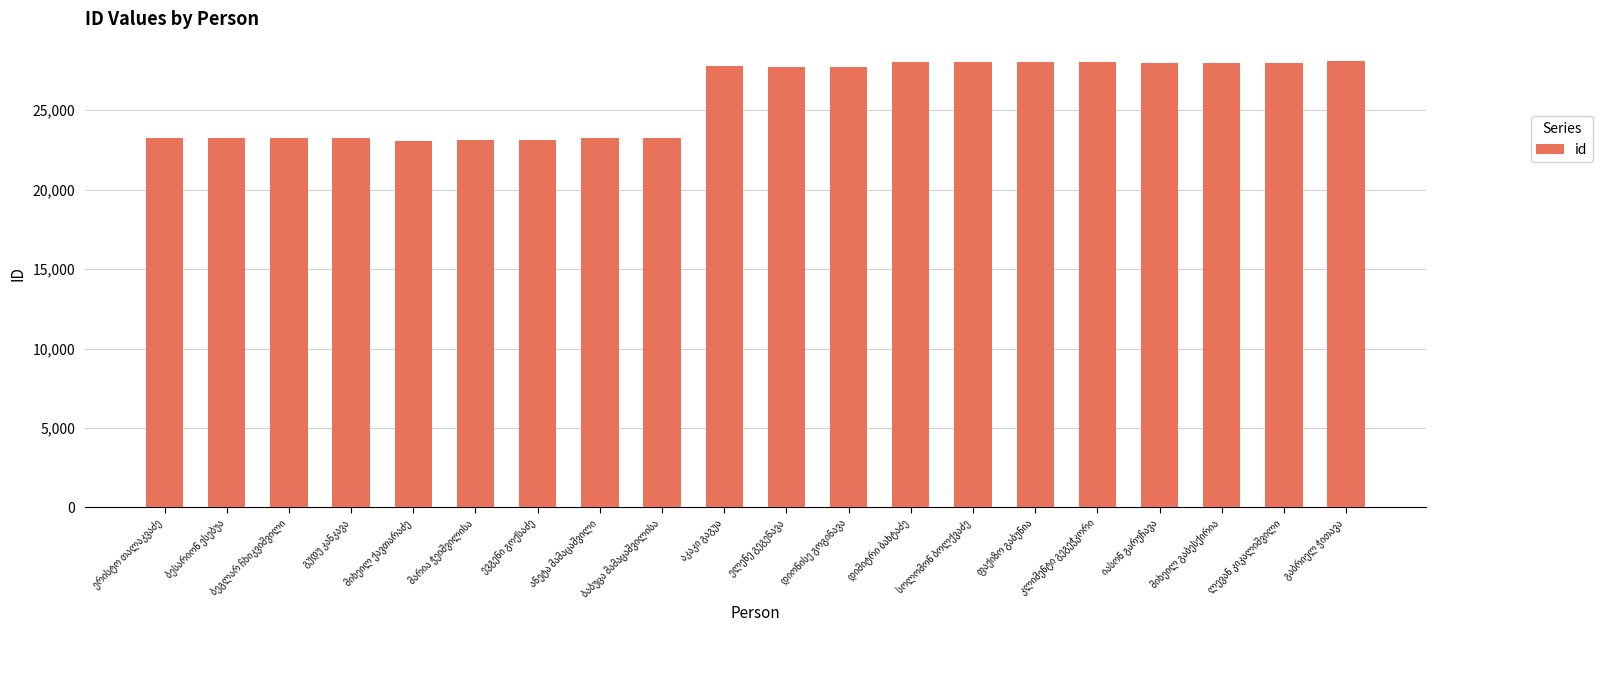

What is the smallest value displayed?

23029